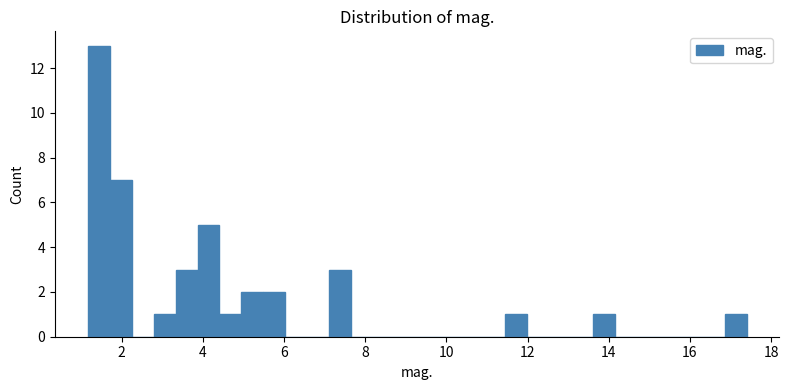

Read against the x-axis, roughly where is the centre of the tallest bar?

1.4